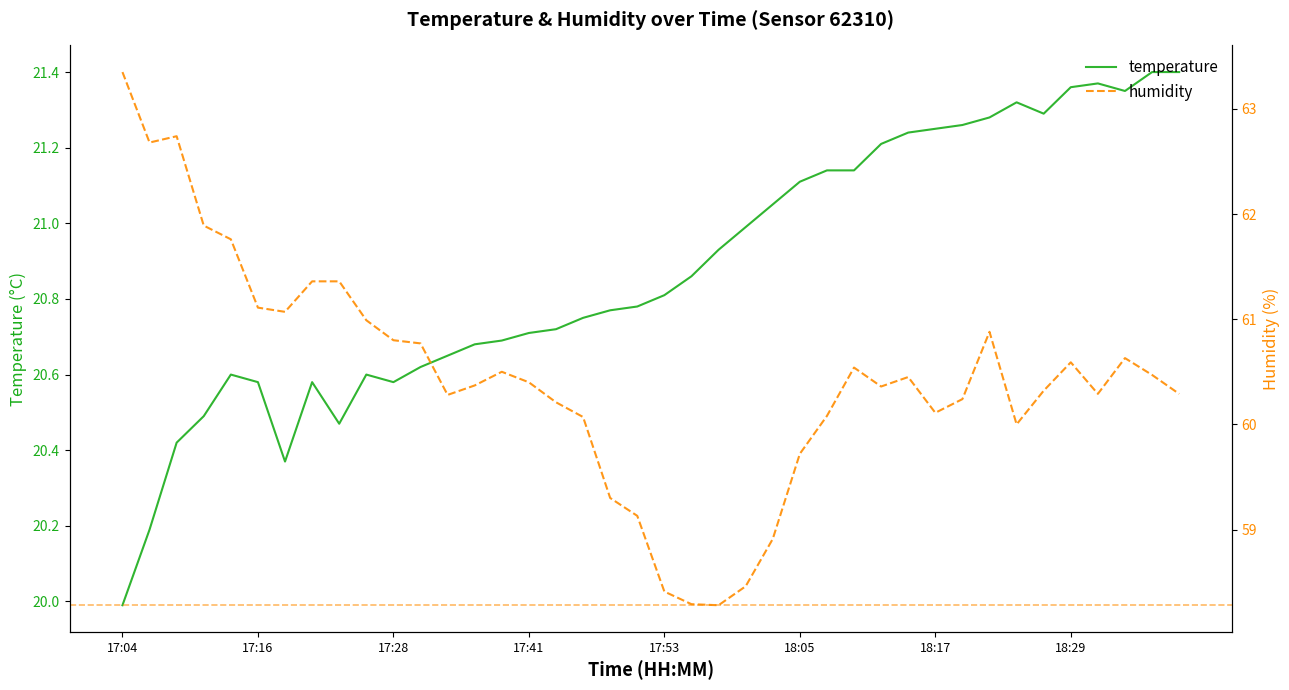

True or false: temperature has a value of 28.7 at 24.

False